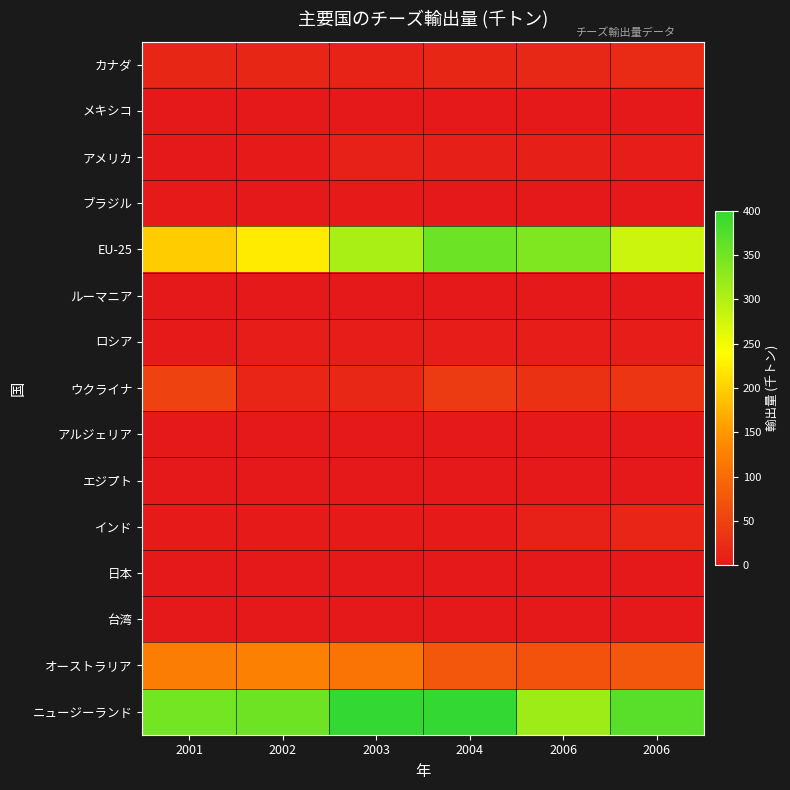

Count the number of categories in the chart.

6